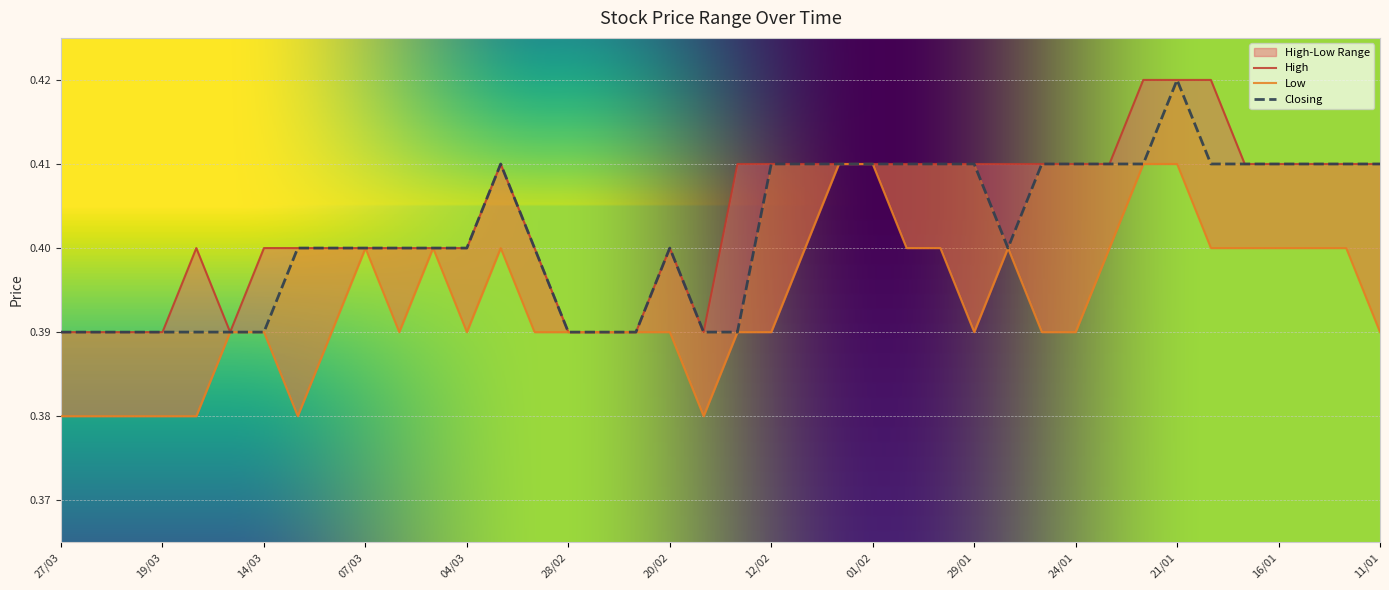

Is the value of Closing at 18/03 greater than the value of Low at 27/03?

Yes